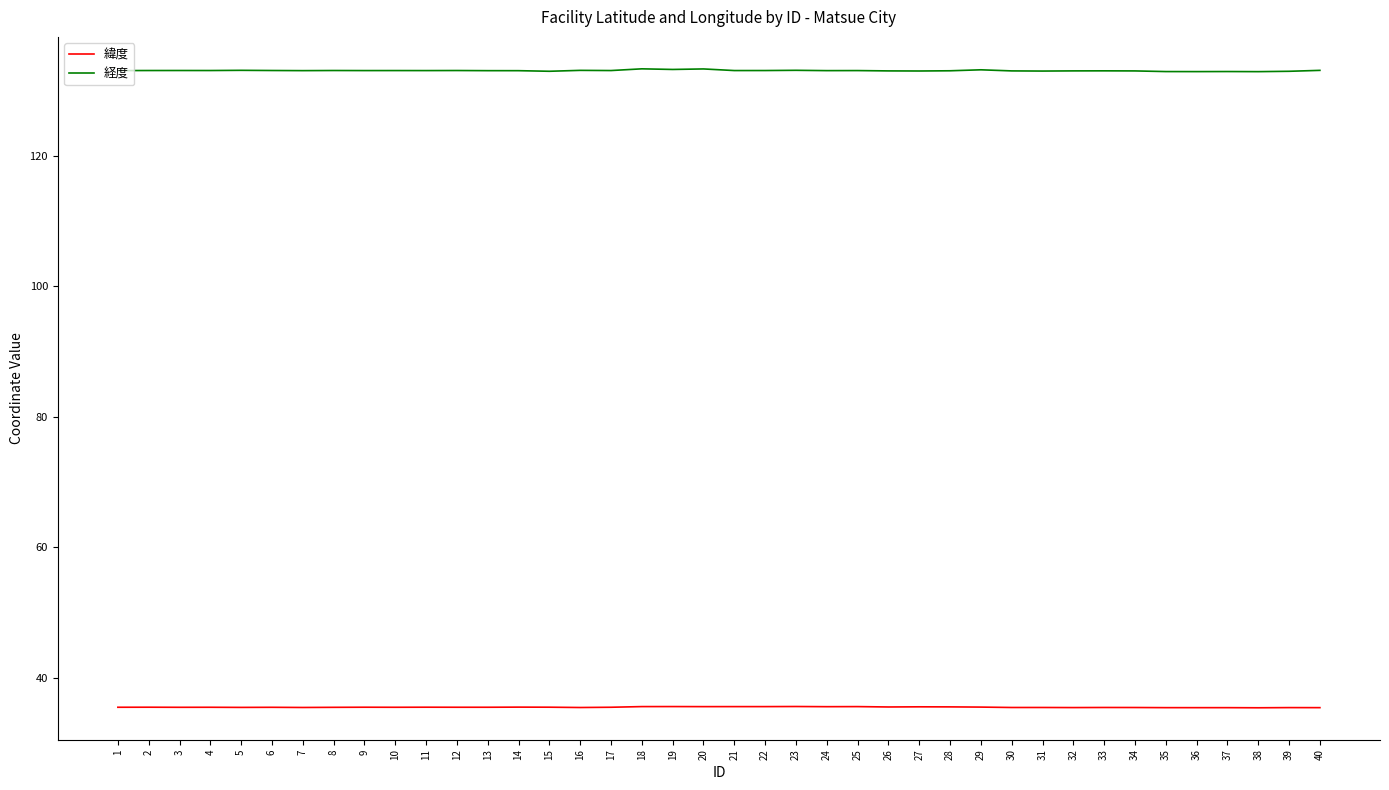

True or false: 経度 and 緯度 intersect in this chart.

False